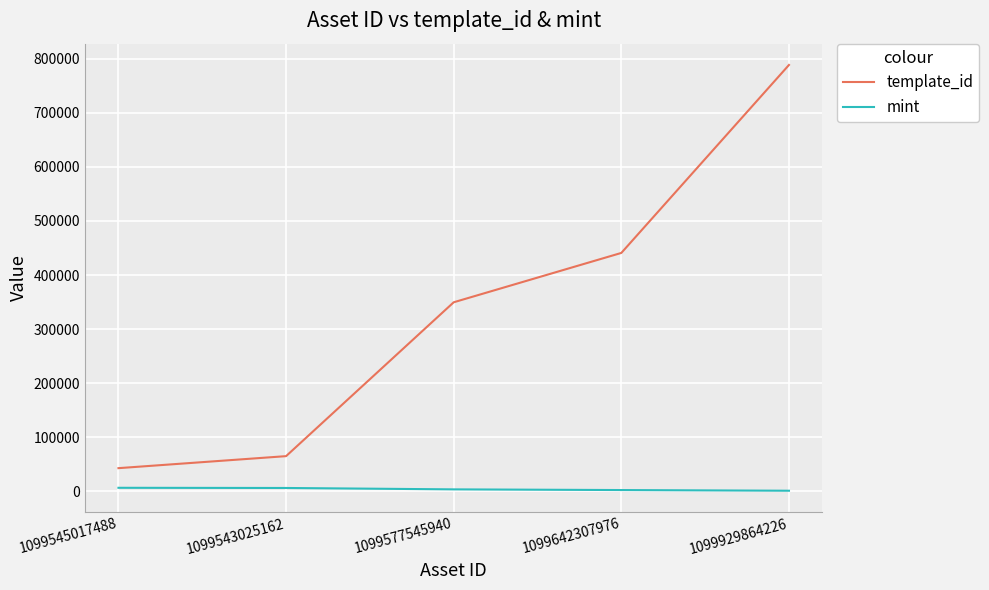

The template_id series shows 1282993 at 1099929864226. True or false?

False